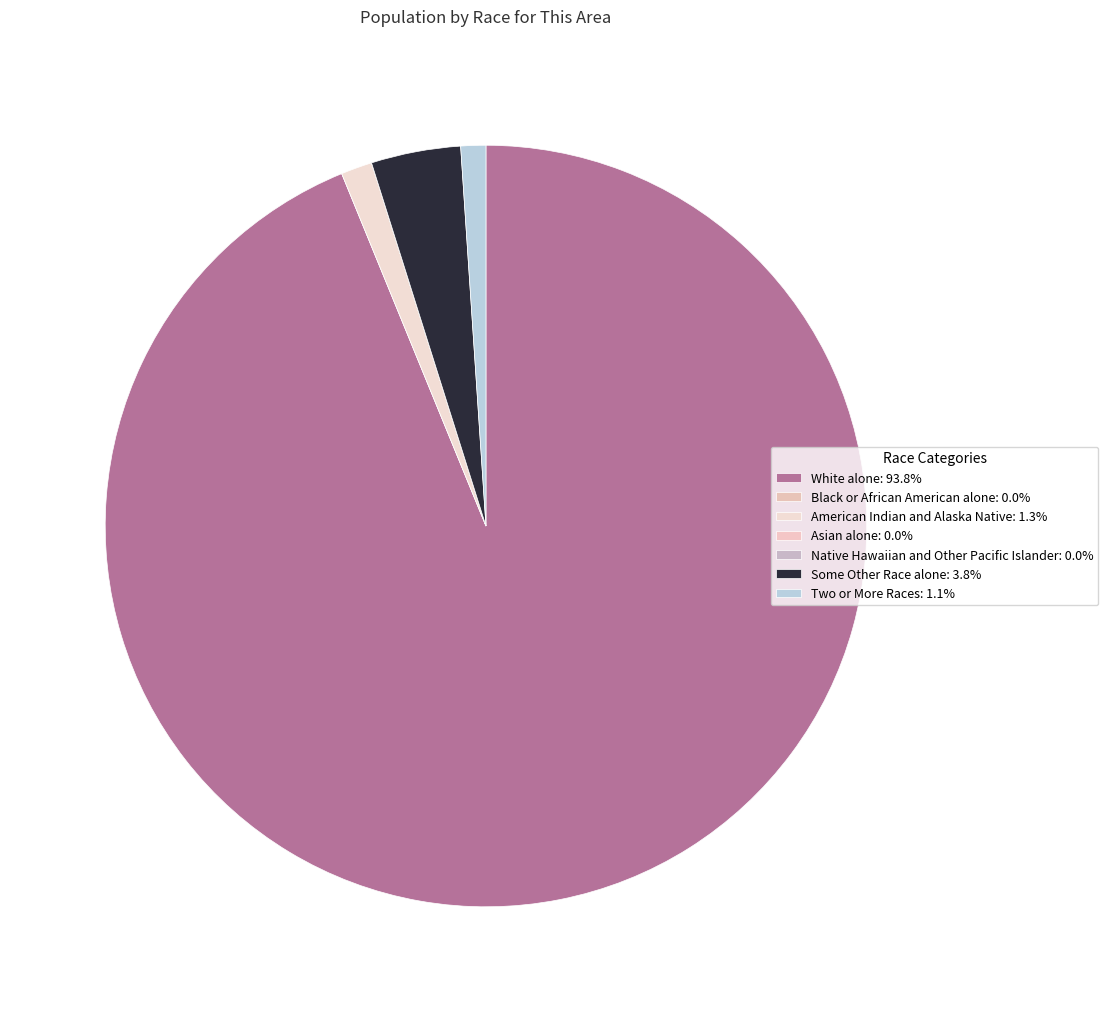

What is the largest slice in the pie chart?

White alone